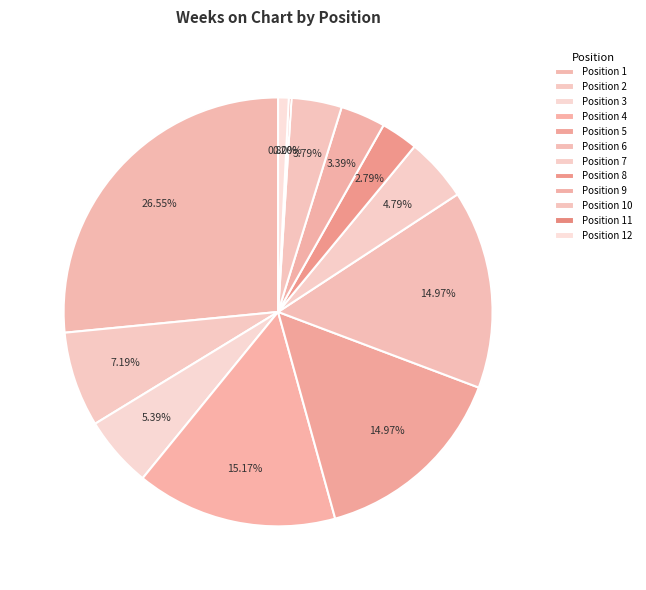

Rank the categories by value from highest to lowest.

Position 1, Position 4, Position 5, Position 6, Position 2, Position 3, Position 7, Position 10, Position 9, Position 8, Position 12, Position 11